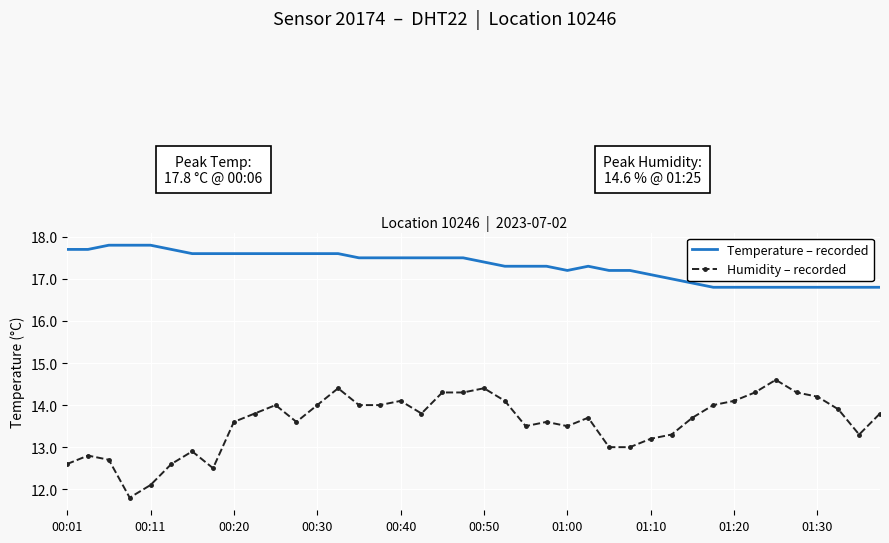

Rank the series by their maximum value, from highest to lowest.

Temperature – recorded, Humidity – recorded